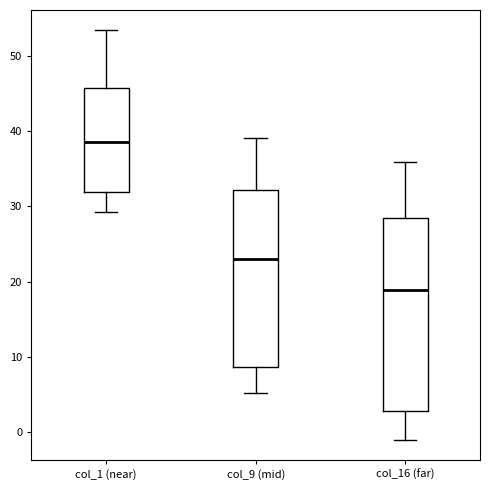

Which box has the lowest median line?

col_16 (far)